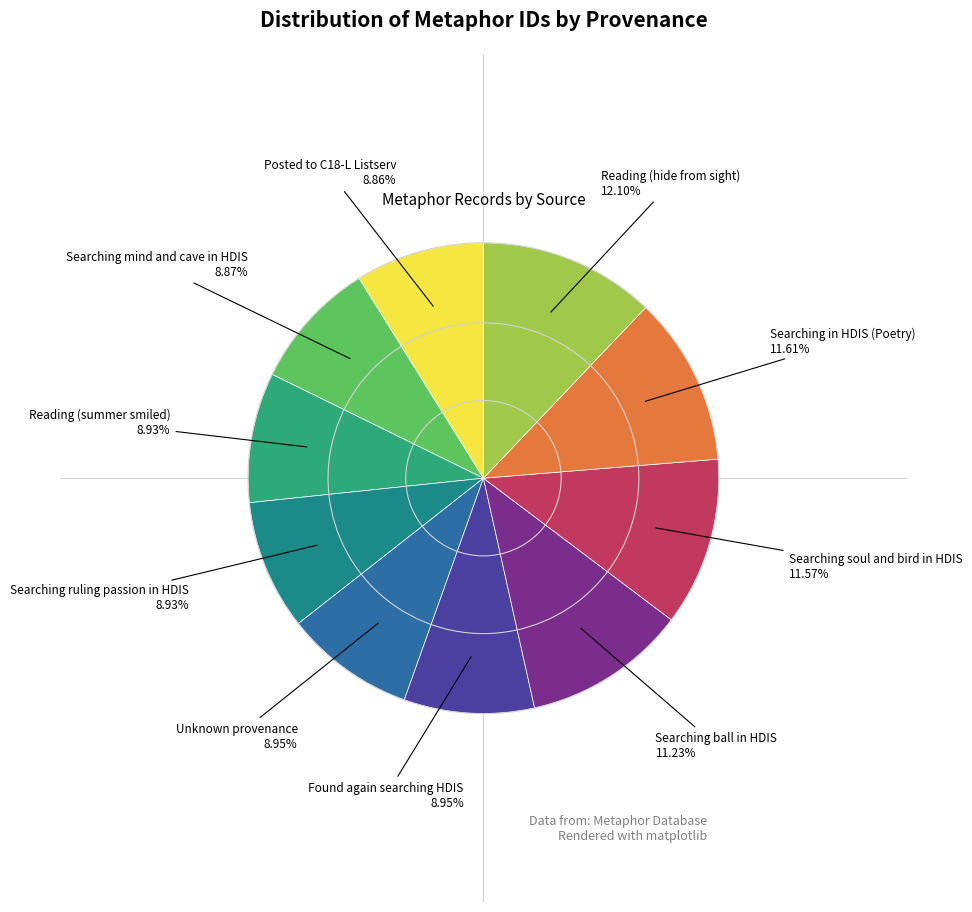

Count the number of slices in the pie.

10